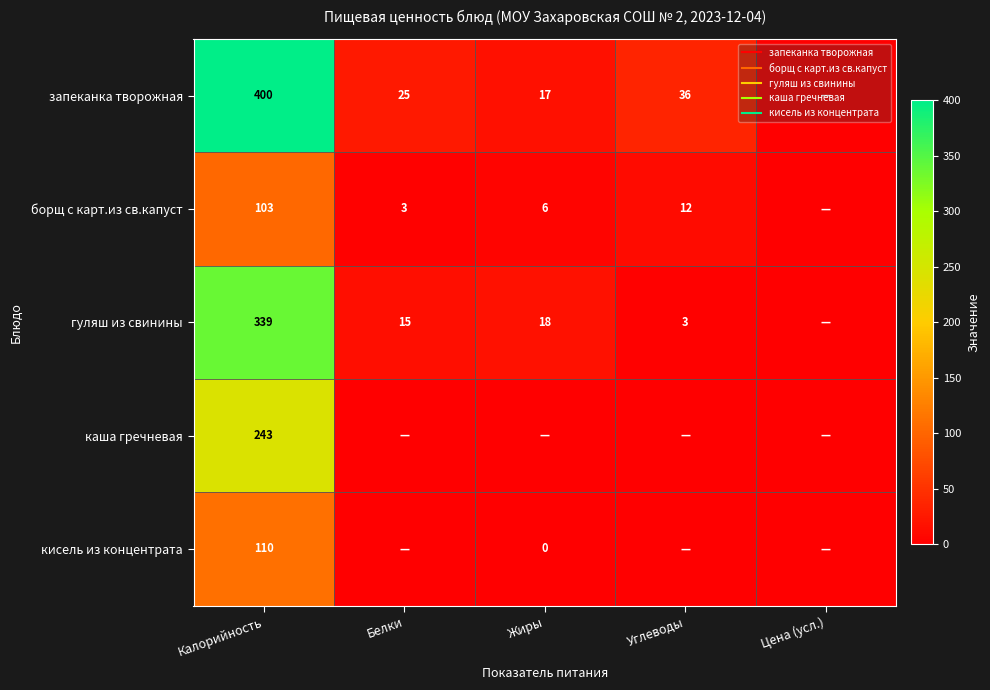

What is the difference between the запеканка творожная values at Углеводы and Жиры?

19.0